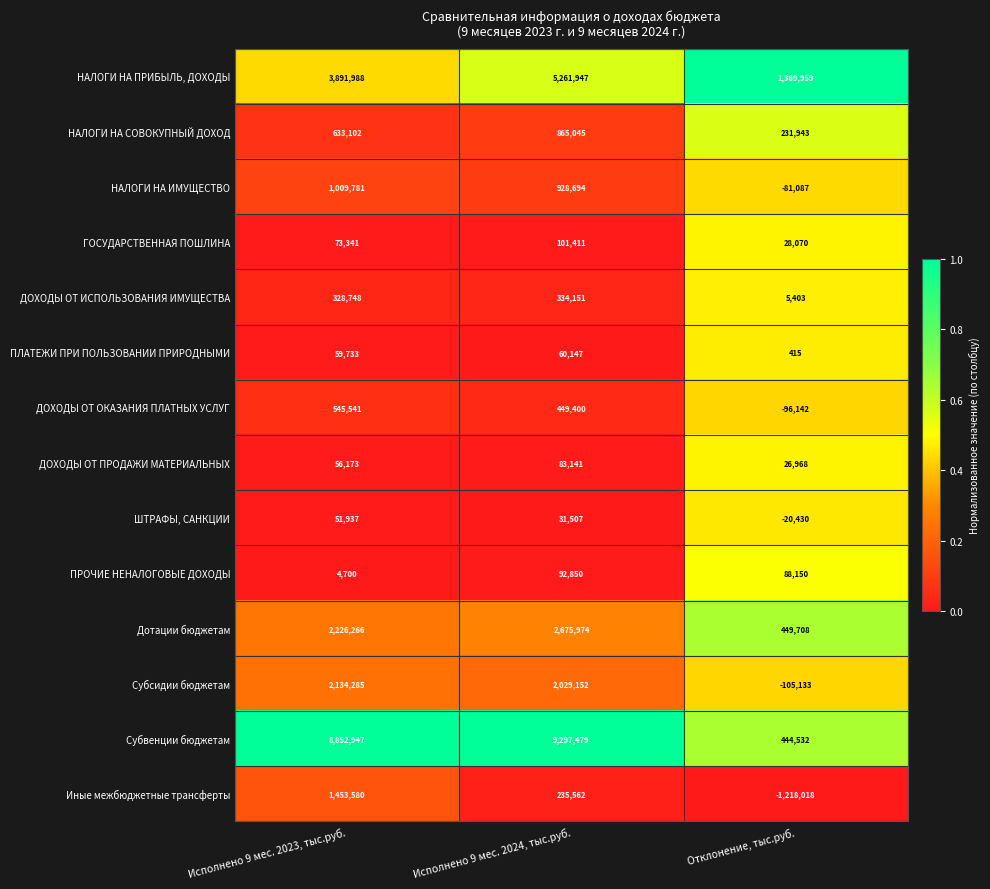

Which series changed the most between Исполнено 9 мес. 2023, тыс.руб. and Отклонение, тыс.руб.?

Субвенции бюджетам